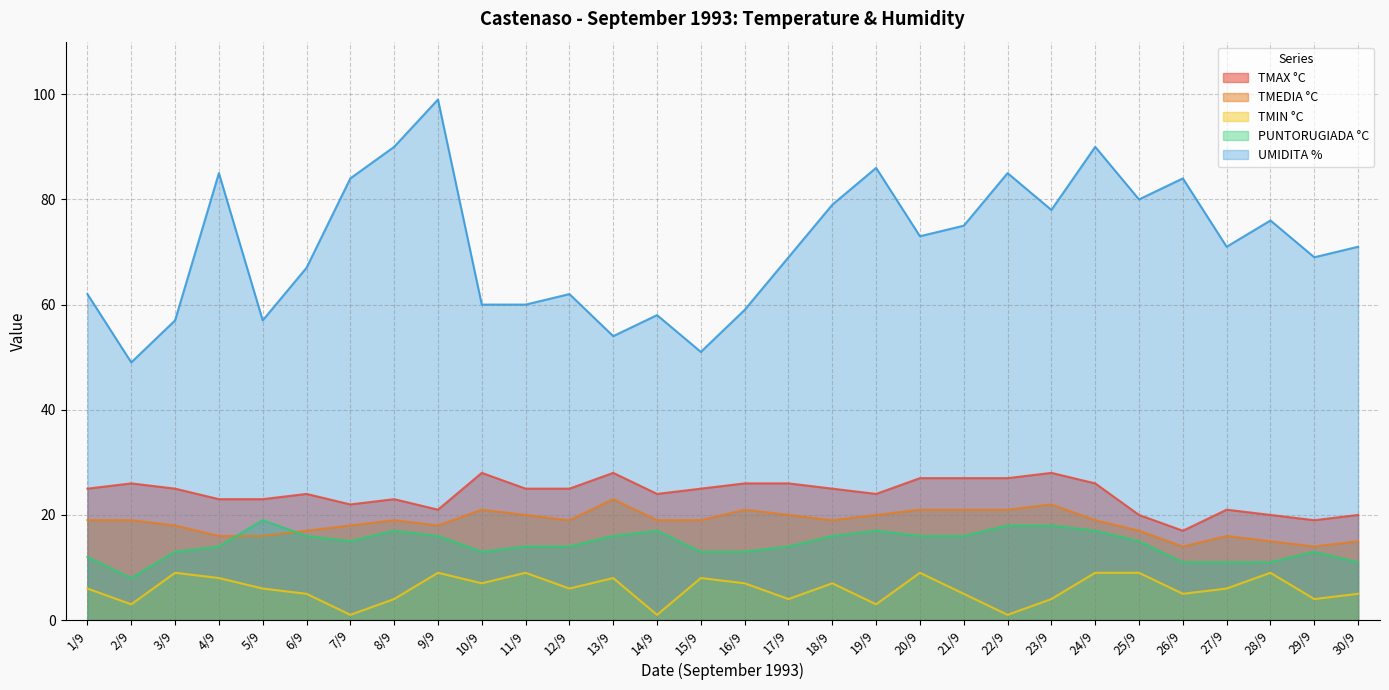

Where does the TMIN °C series first go above 6?

3/9